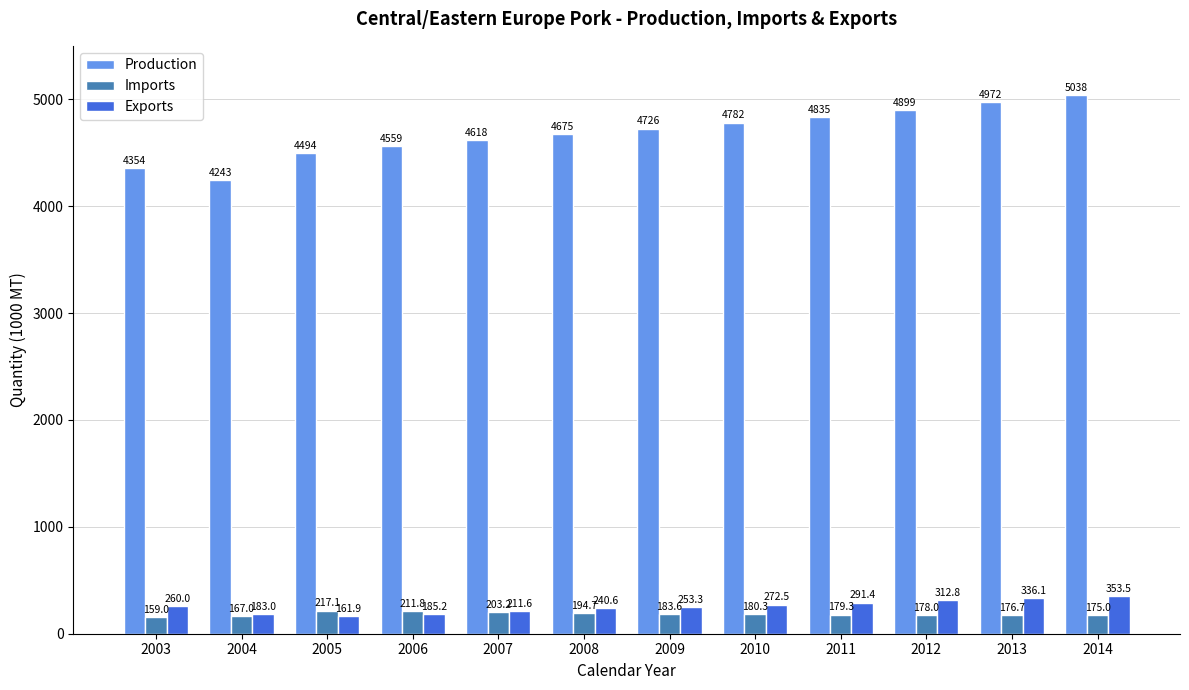

The value of Production at 2012 is 4899.0. True or false?

True